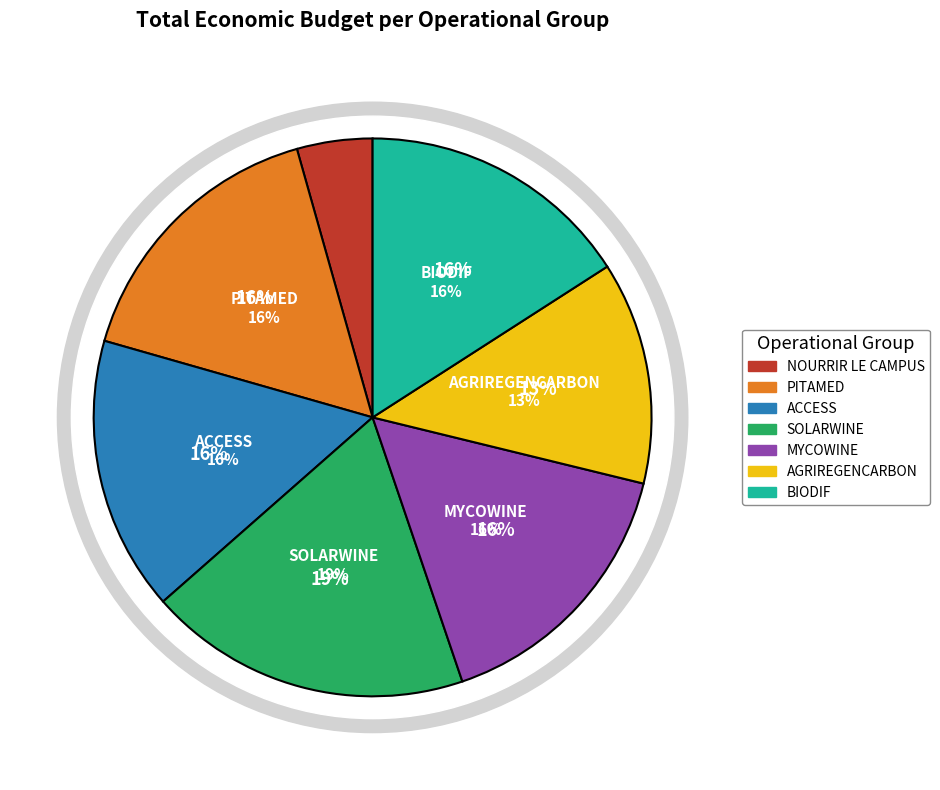

Is it true that SOLARWINE is 19% of the pie?

True